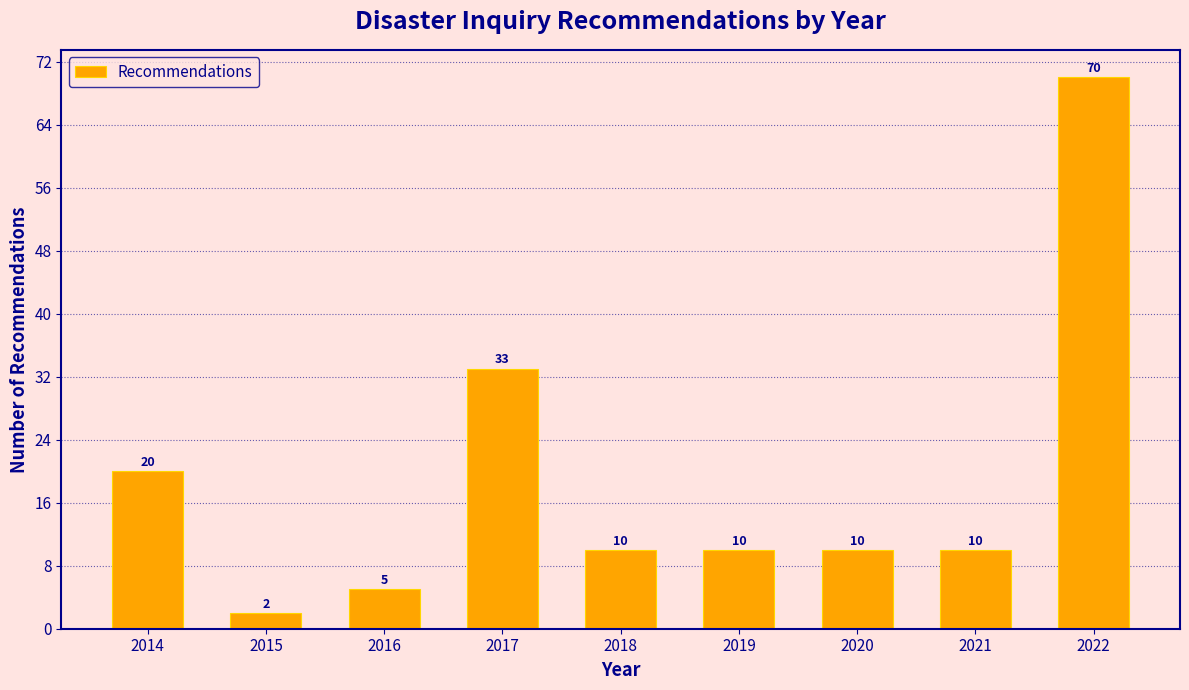

Reading left to right, what are all the values shown in this chart?

20	2	5	33	10	10	10	10	70